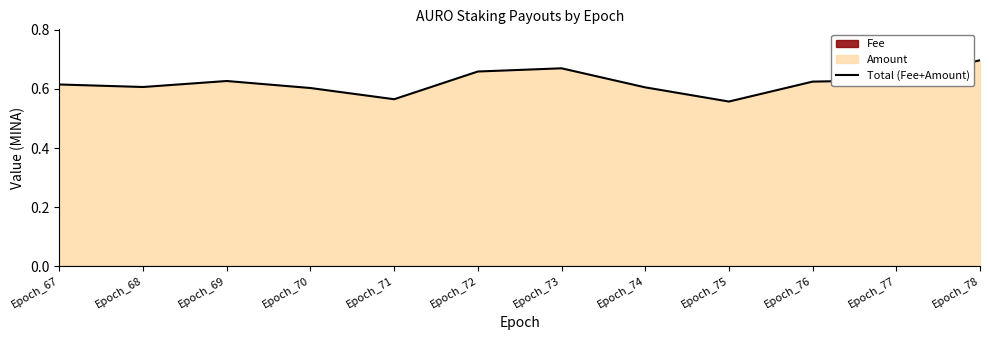

Which label corresponds to the smallest value in the chart?

Epoch_75